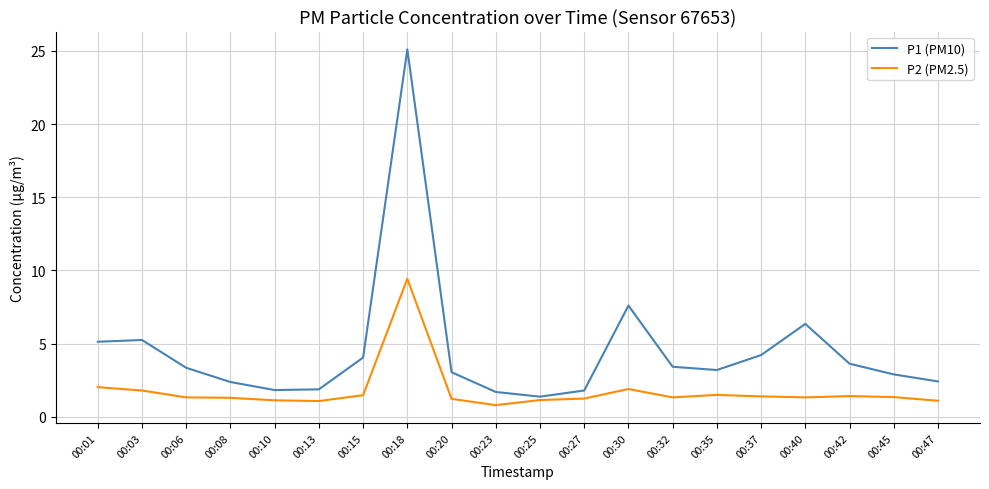

What are all the series names shown in the legend?

P1 (PM10), P2 (PM2.5)